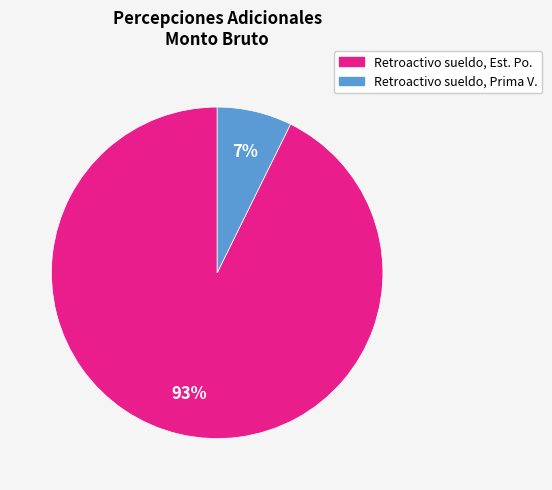

How many segments does this pie chart have?

2